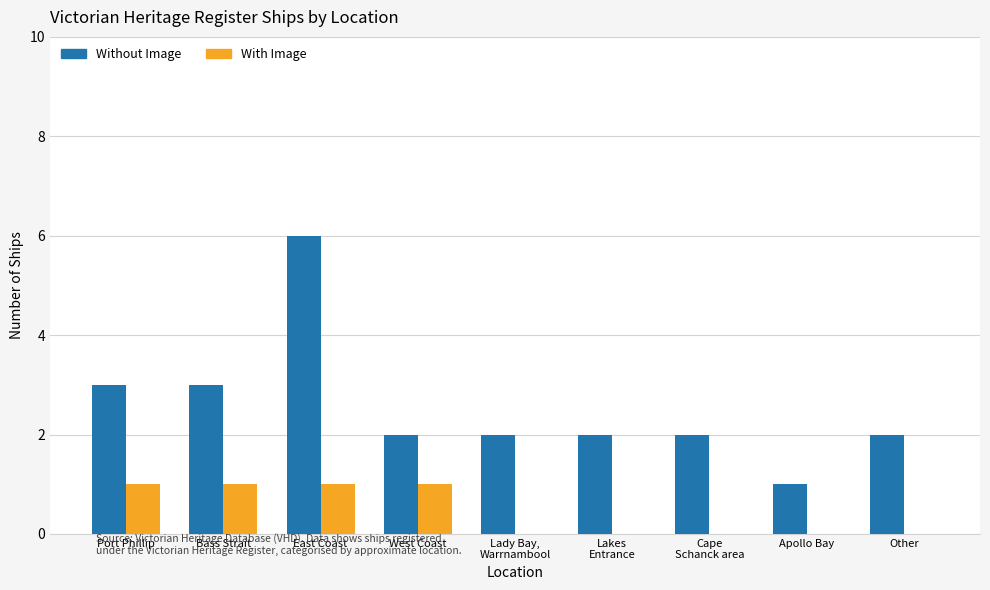

Are the bars horizontal?

No